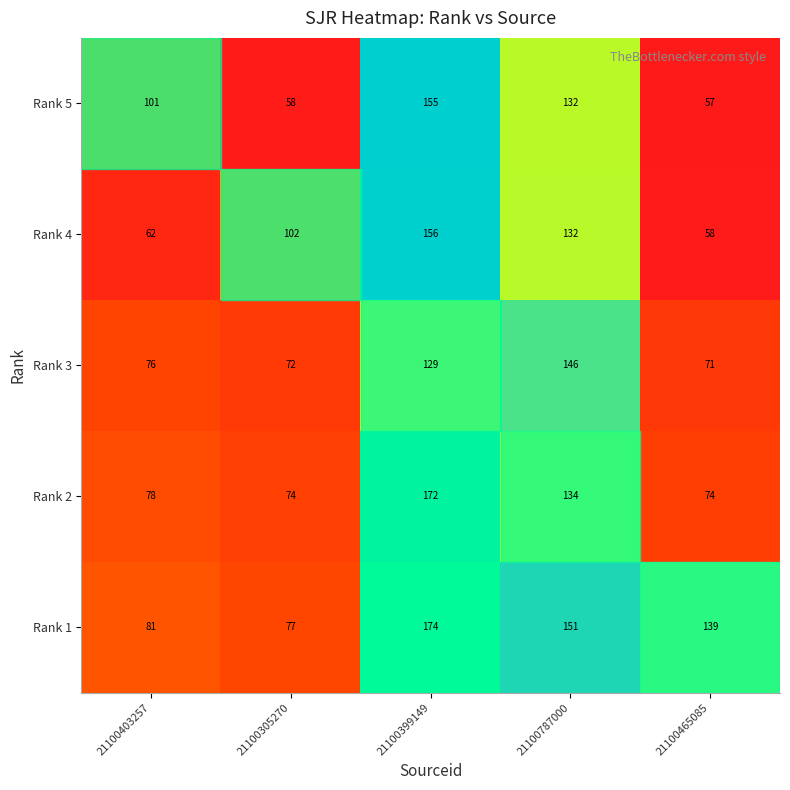

What is the difference between the highest and lowest values at 21100465085?

82